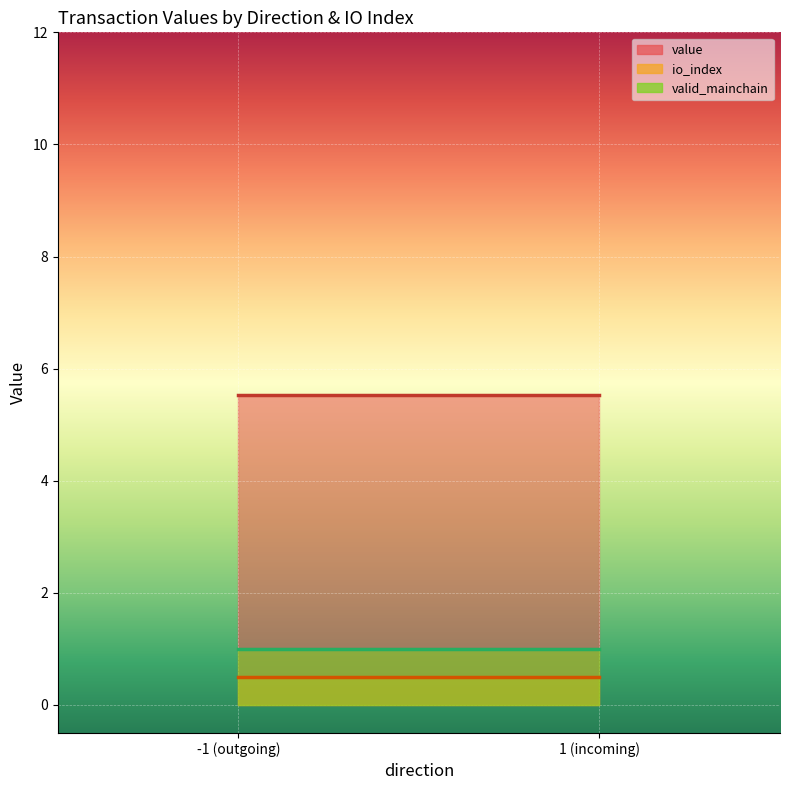

True or false: valid_mainchain has more than 1 points higher than both neighbors.

False